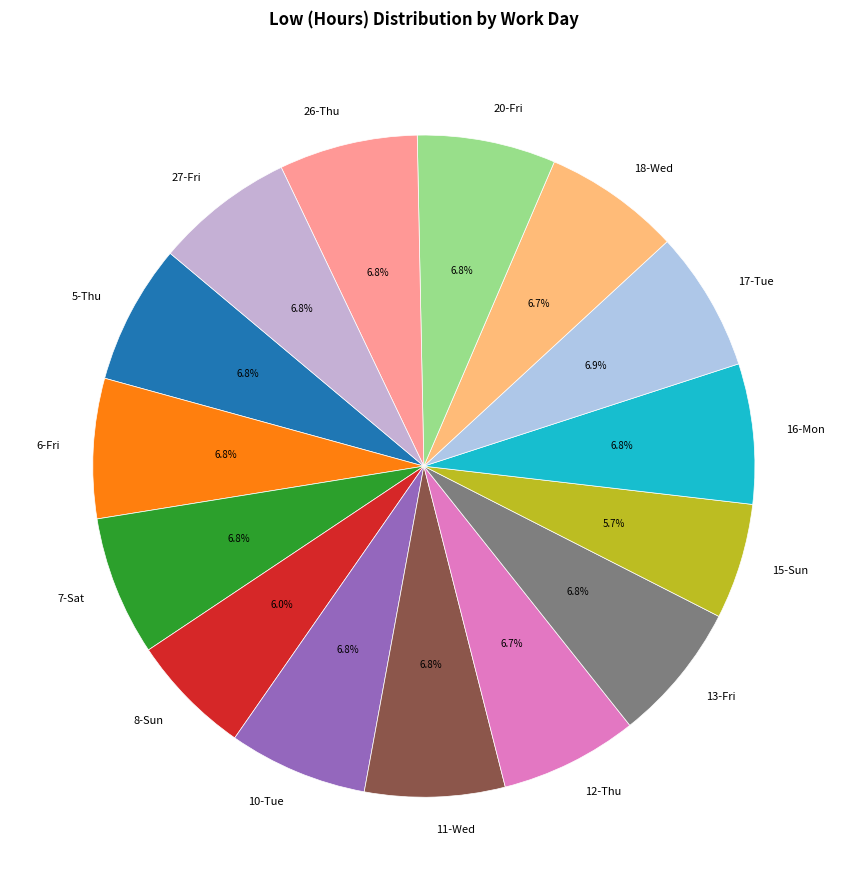

The 7-Sat slice represents 20% of the pie. True or false?

False